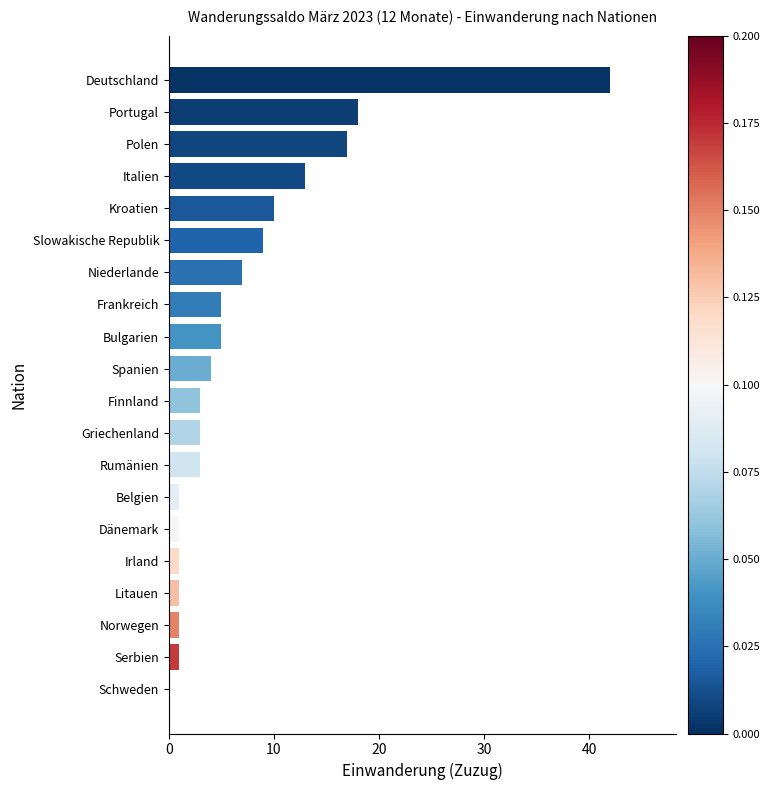

What is the greatest value displayed?

42